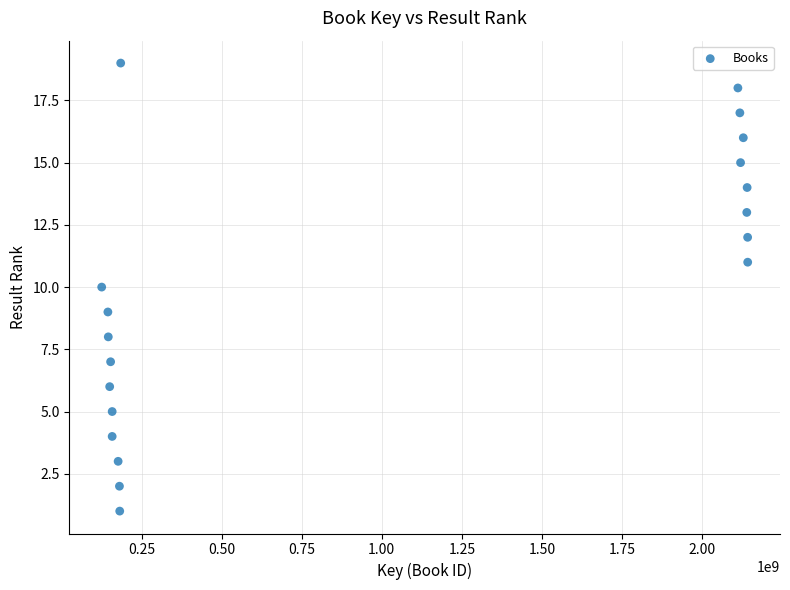

What is the range of Y values (max minus min)?

18